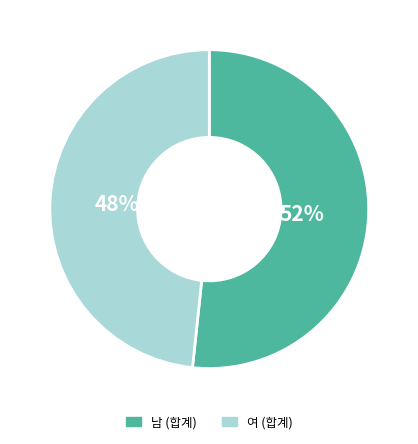

To the nearest percent, what is the average slice percentage?

50%